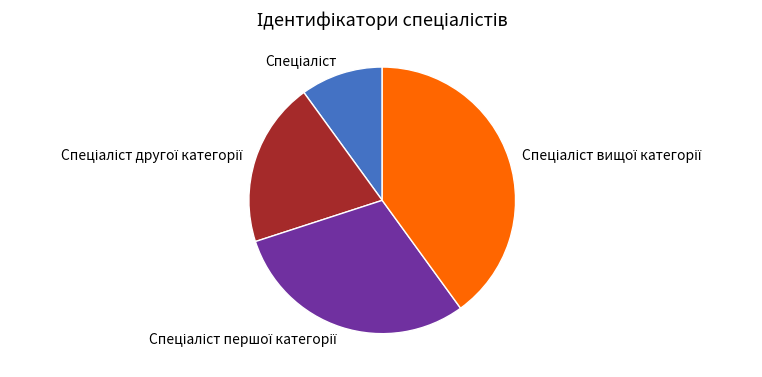

Is there any slice that represents more than half of the pie?

No